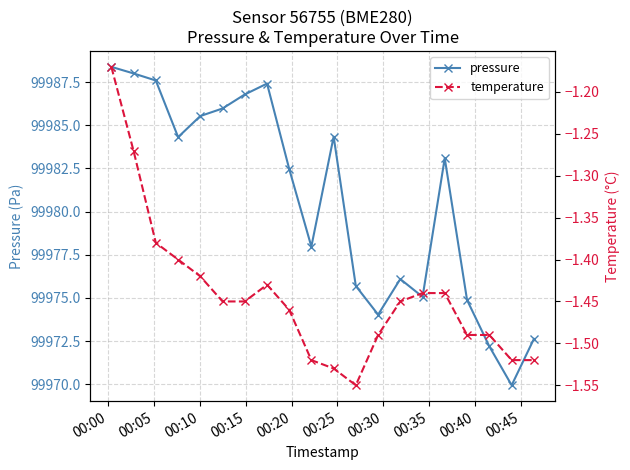

Does the chart display data point markers on the line(s)?

Yes